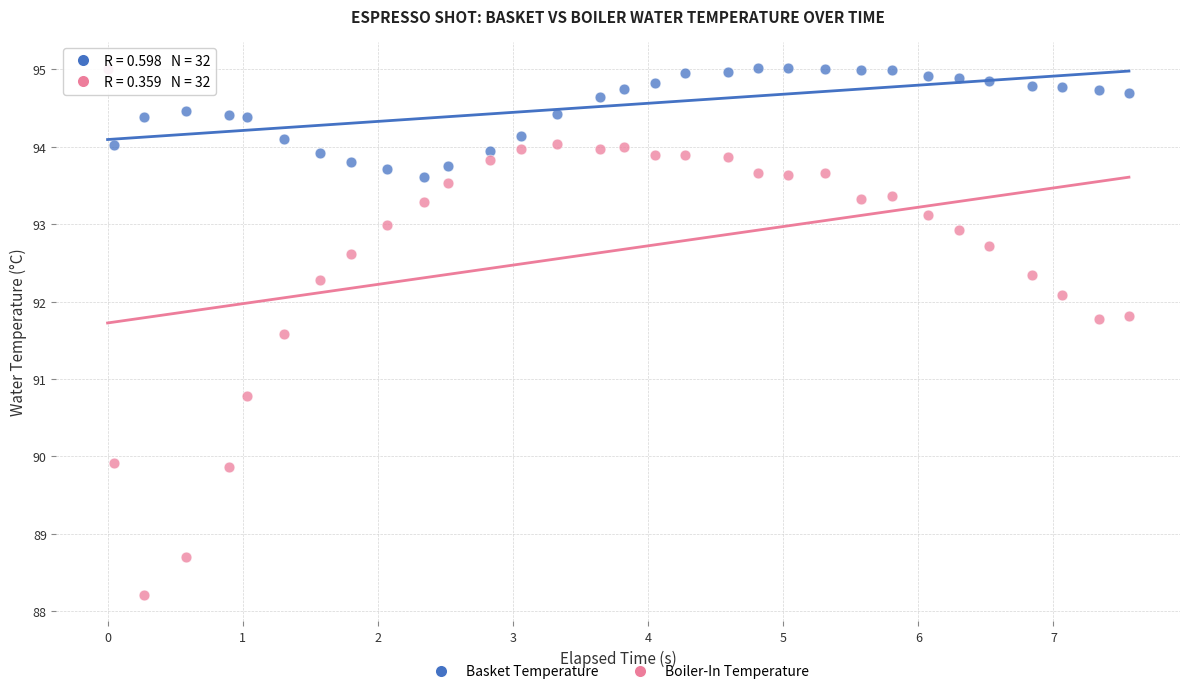

In the Boiler-In Temperature series, what Y value is closest to 91?

90.8